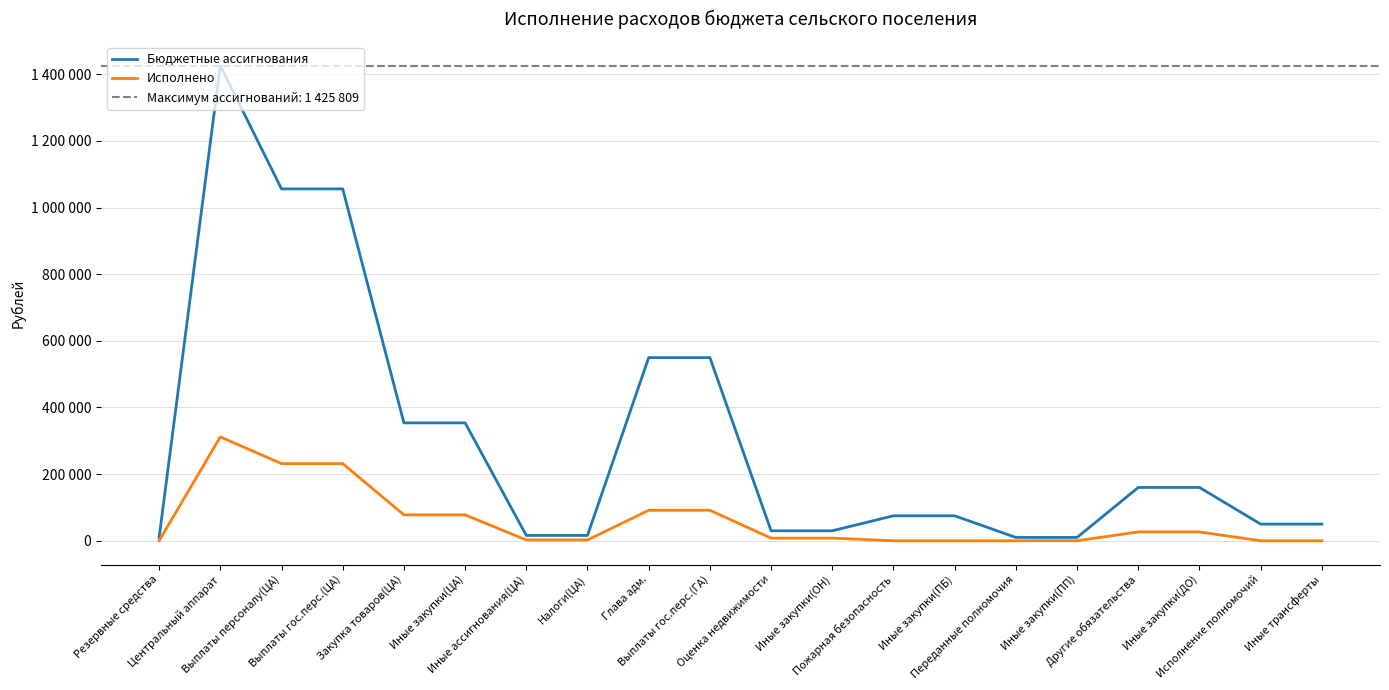

Reading right to left, extract all data points from this chart.

Бюджетные ассигнования: Иные трансферты=50000.0	Исполнение полномочий=50000.0	Иные закупки(ДО)=160000.0	Другие обязательства=160000.0	Иные закупки(ПП)=10000.0	Переданные полномочия=10000.0	Иные закупки(ПБ)=75000.0	Пожарная безопасность=75000.0	Иные закупки(ОН)=30000.0	Оценка недвижимости=30000.0	Выплаты гос.перс.(ГА)=549714.0	Глава адм.=549714.0	Налоги(ЦА)=16000.0	Иные ассигнования(ЦА)=16000.0	Иные закупки(ЦА)=353800.0	Закупка товаров(ЦА)=353800.0	Выплаты гос.перс.(ЦА)=1056009.0	Выплаты персоналу(ЦА)=1056009.0	Центральный аппарат=1425809.0	Резервные средства=10000.0
Исполнено: Иные трансферты=0.0	Исполнение полномочий=0.0	Иные закупки(ДО)=26600.0	Другие обязательства=26600.0	Иные закупки(ПП)=0.0	Переданные полномочия=0.0	Иные закупки(ПБ)=0.0	Пожарная безопасность=0.0	Иные закупки(ОН)=8000.0	Оценка недвижимости=8000.0	Выплаты гос.перс.(ГА)=91558.7	Глава адм.=91558.7	Налоги(ЦА)=2404.2	Иные ассигнования(ЦА)=2404.2	Иные закупки(ЦА)=77821.1	Закупка товаров(ЦА)=77821.1	Выплаты гос.перс.(ЦА)=231636.4	Выплаты персоналу(ЦА)=231636.4	Центральный аппарат=311861.7	Резервные средства=0.0